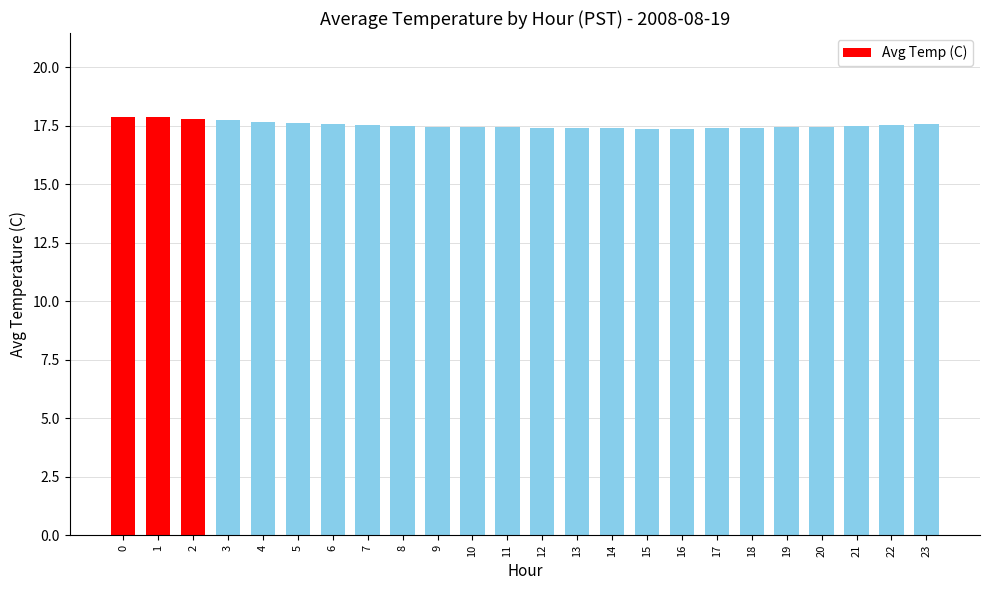

What is the smallest value displayed?

17.4